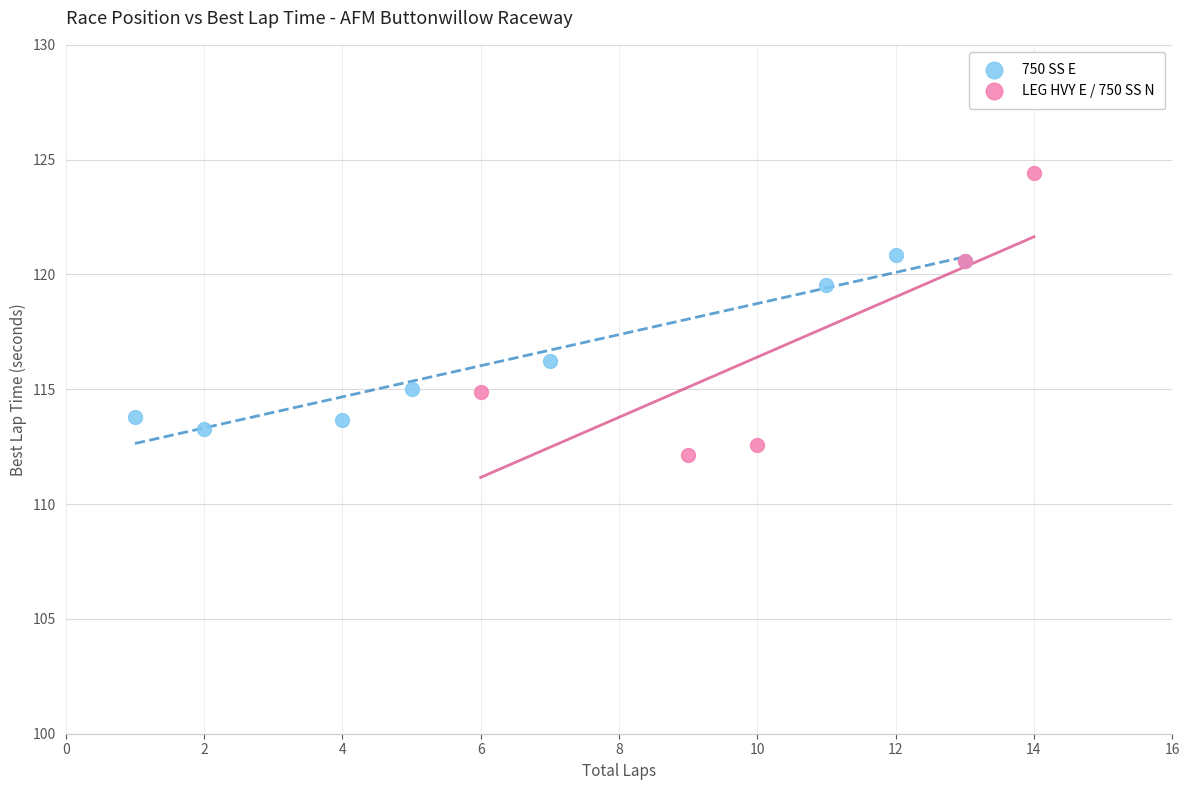

Which series reaches the maximum Y coordinate?

LEG HVY E / 750 SS N